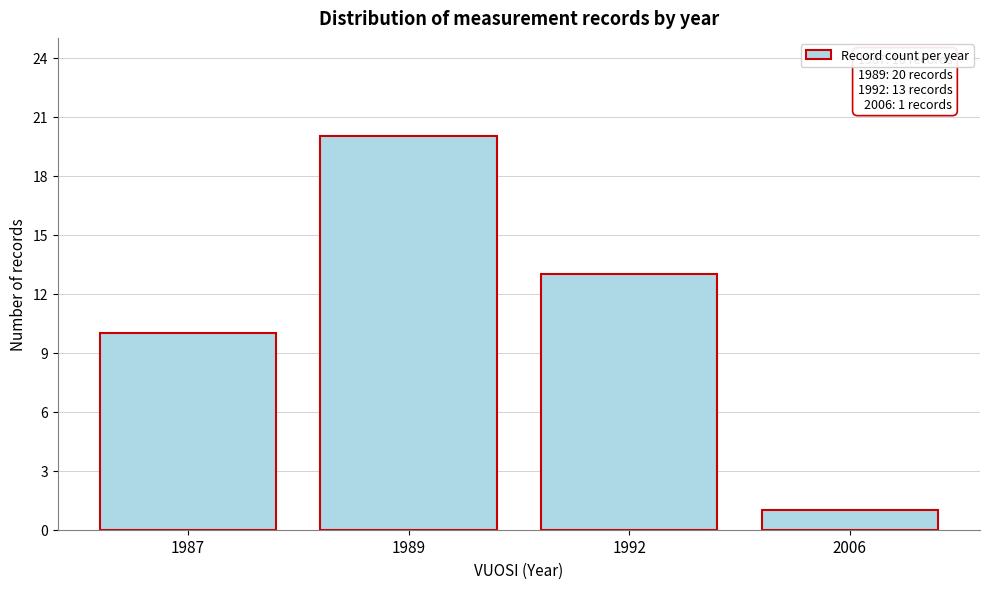

Reading left to right, what are all the values shown in this chart?

10	20	13	1